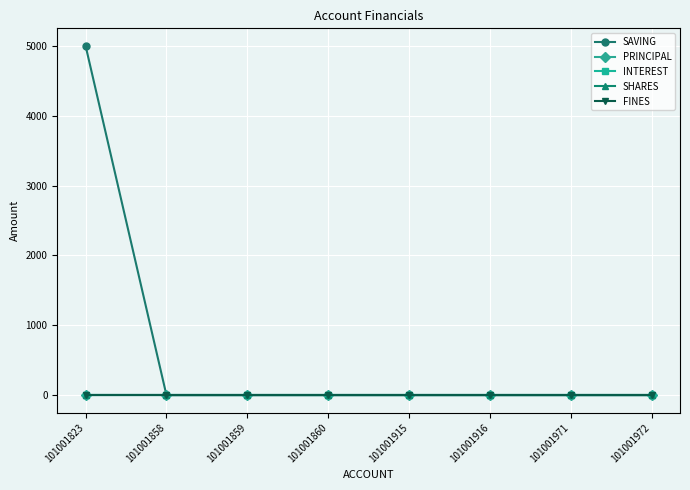

At which category is the sum across all series the highest?

101001823